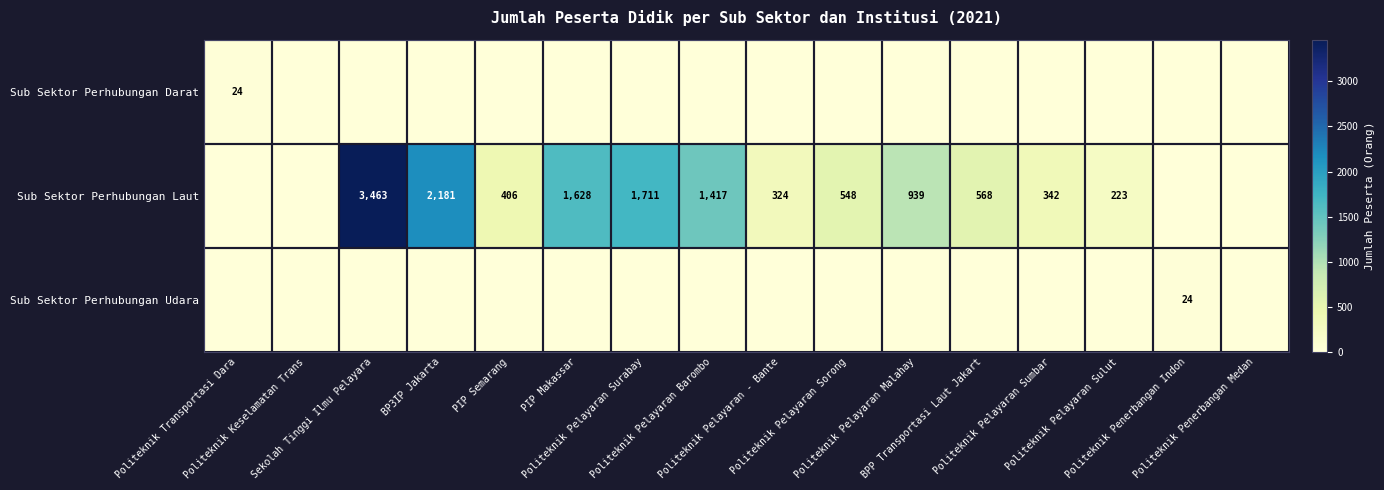

How many data points in Sub Sektor Perhubungan Darat are above 0?

1